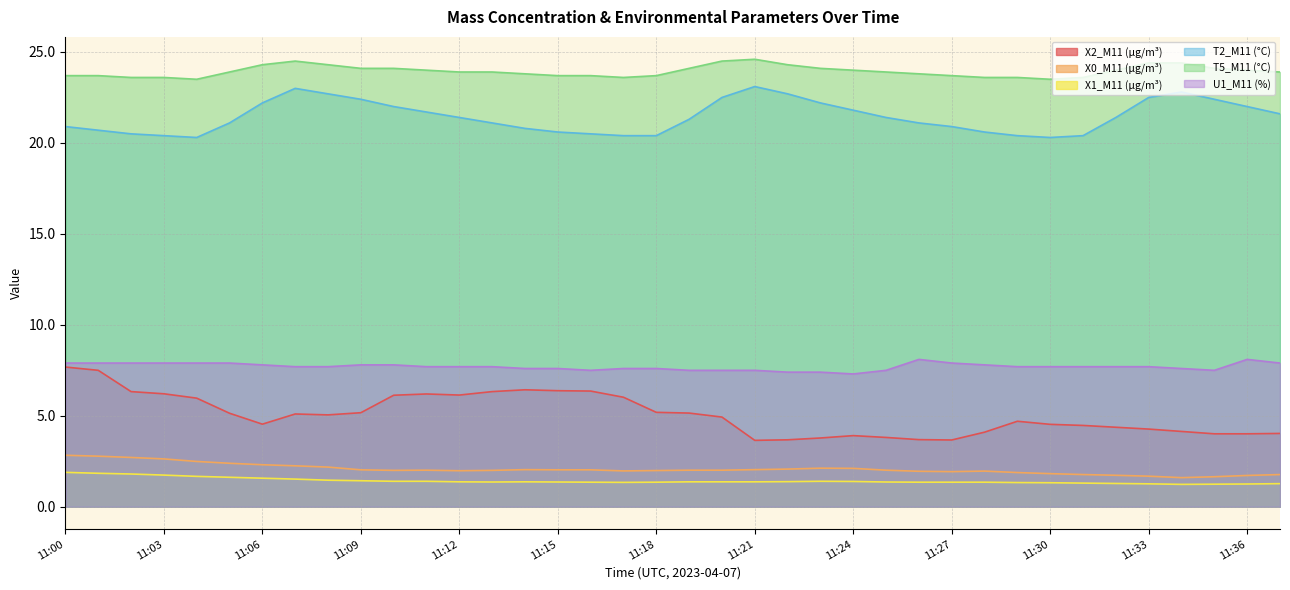

What is the difference between the highest and lowest values at 11:36?

22.8